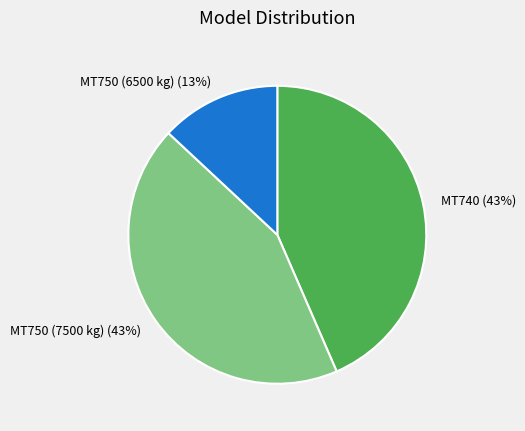

Combined, do MT750 (6500 kg) and MT750 (7500 kg) account for over 50%?

Yes